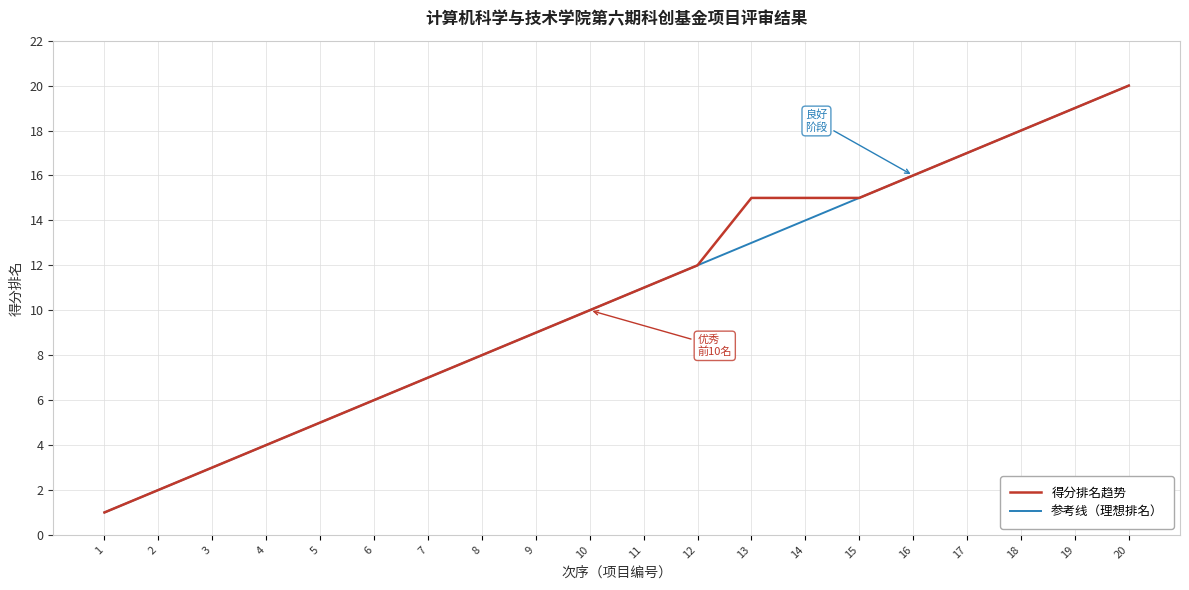

The value of 参考线（理想排名） at 3 is 2. True or false?

False